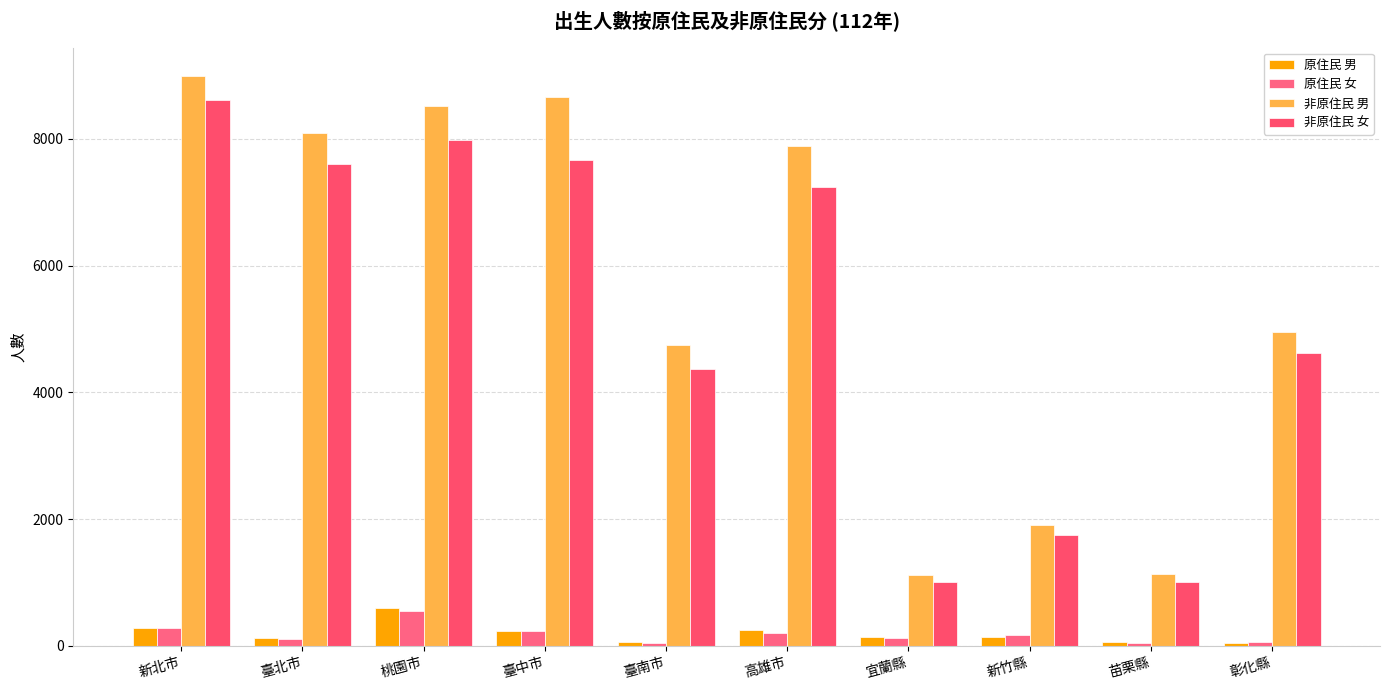

Count the number of data series in this chart.

4